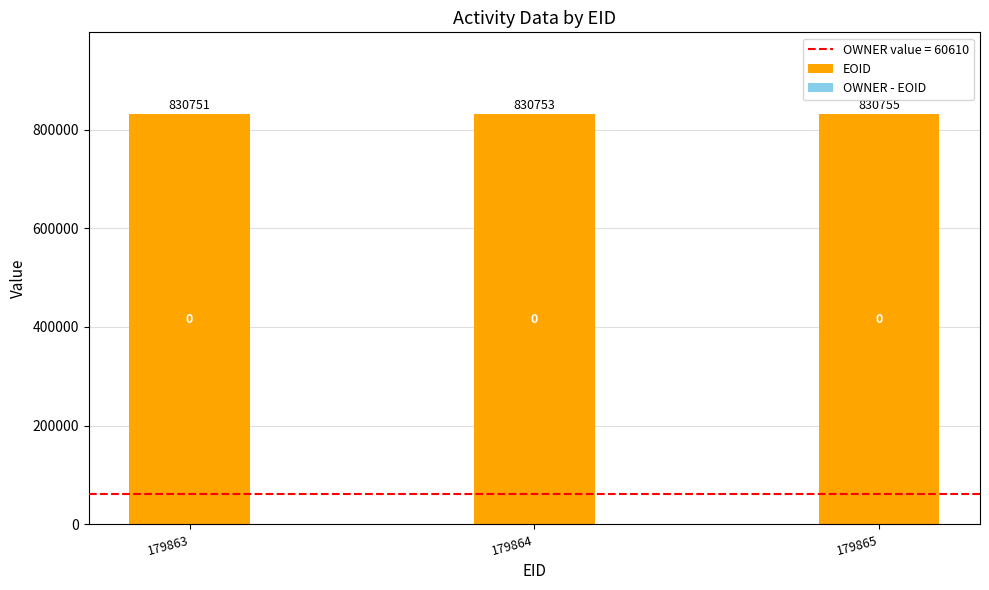

Is it true that the value at 179865 is 830755?

True